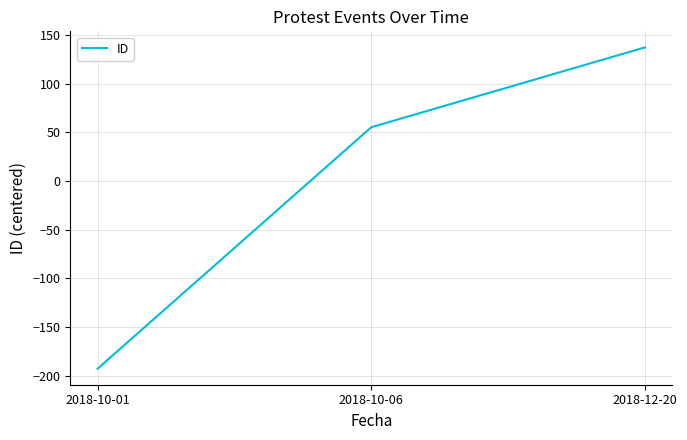

How many values are below 55?

1